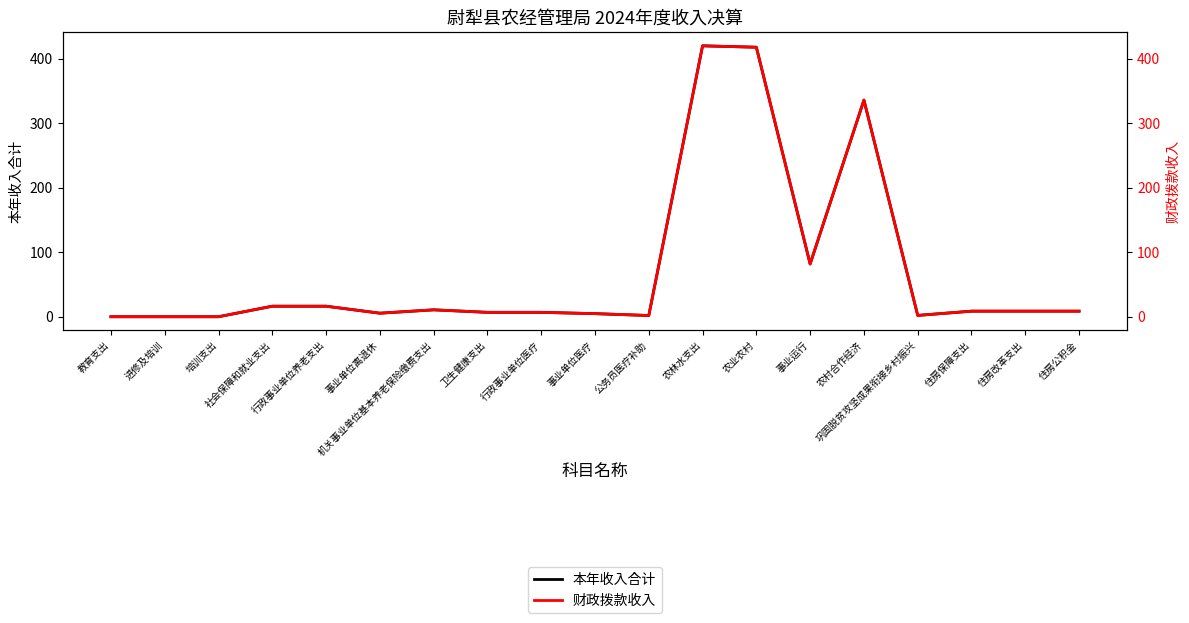

How many values in the 财政拨款收入 series are below 8?

9